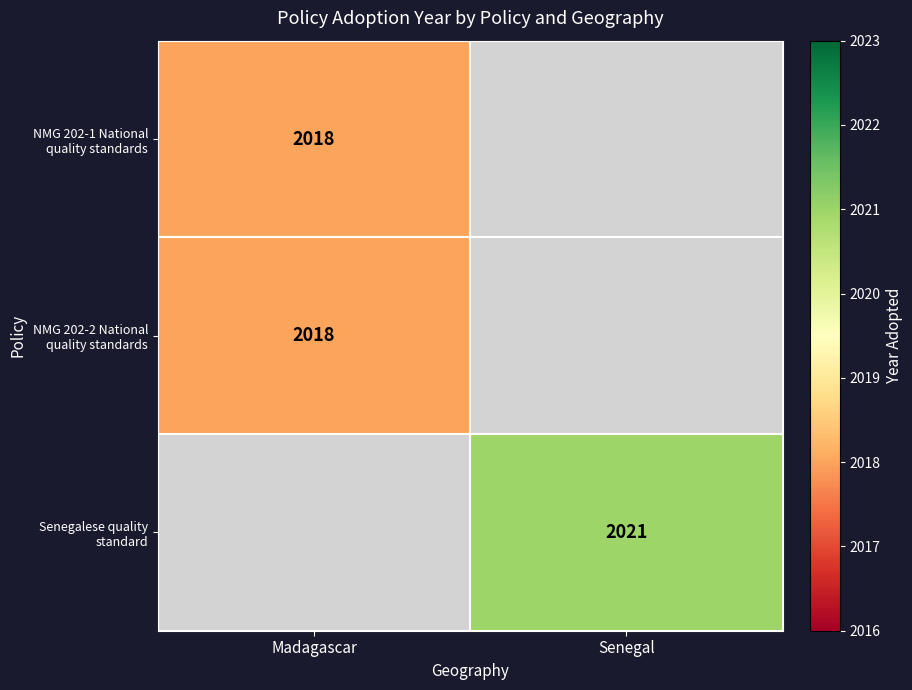

The value of Senegalese quality standard at Senegal is 2021. True or false?

True